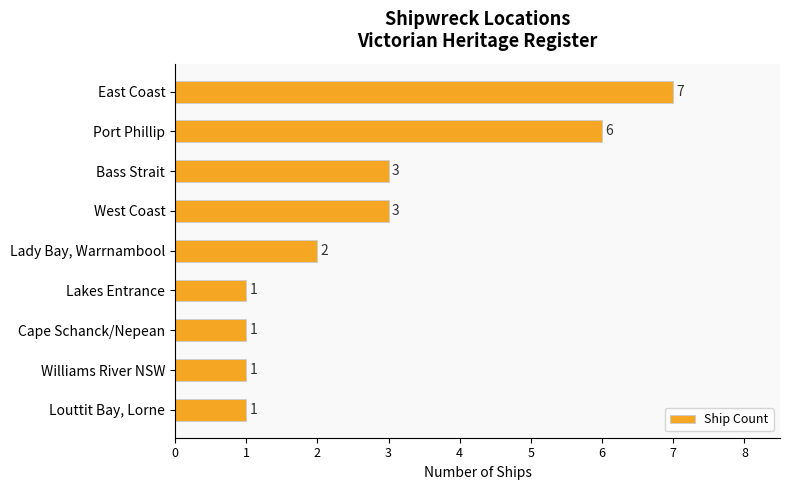

How many bars are there in total?

9